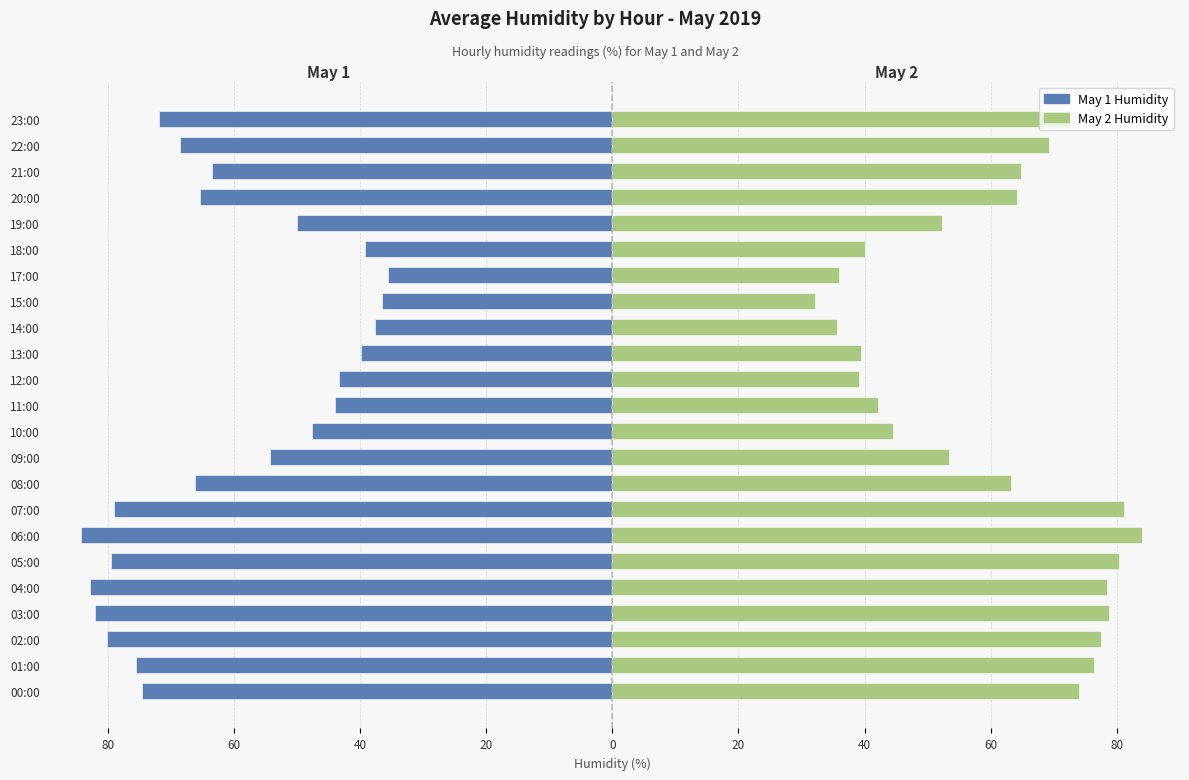

At which label does May 2 reach its minimum?

15:00